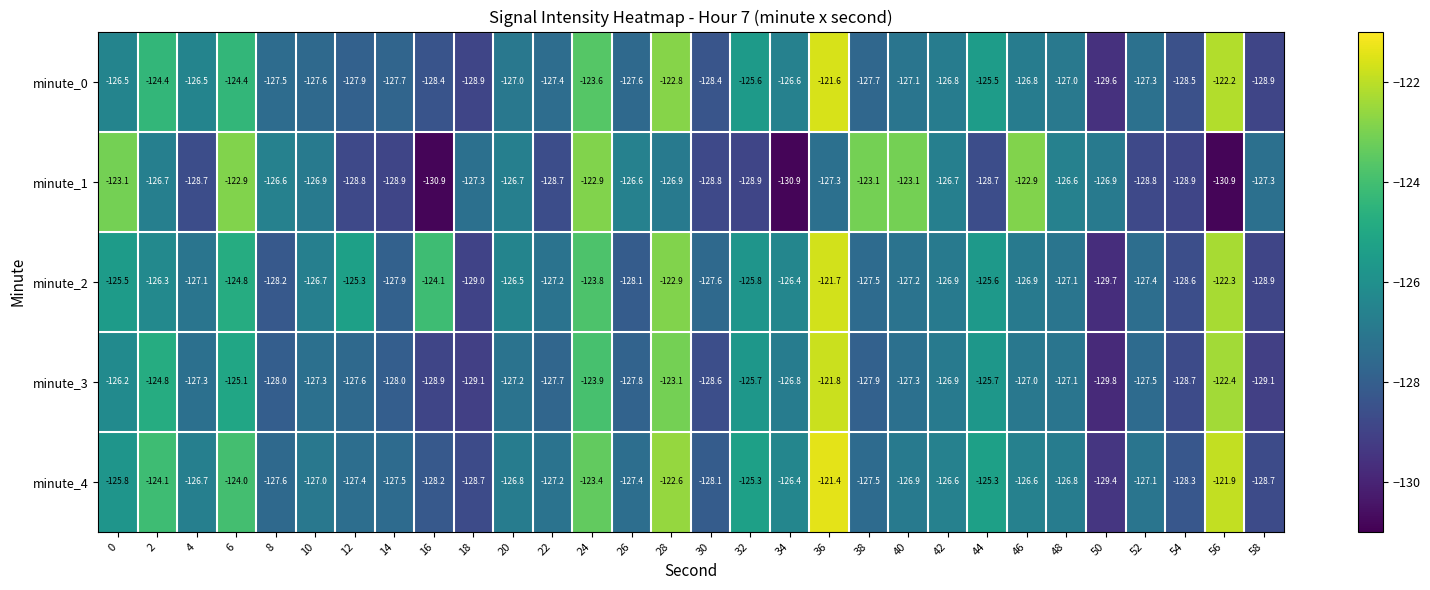

The minute_1 series shows -65.5 at 48. True or false?

False